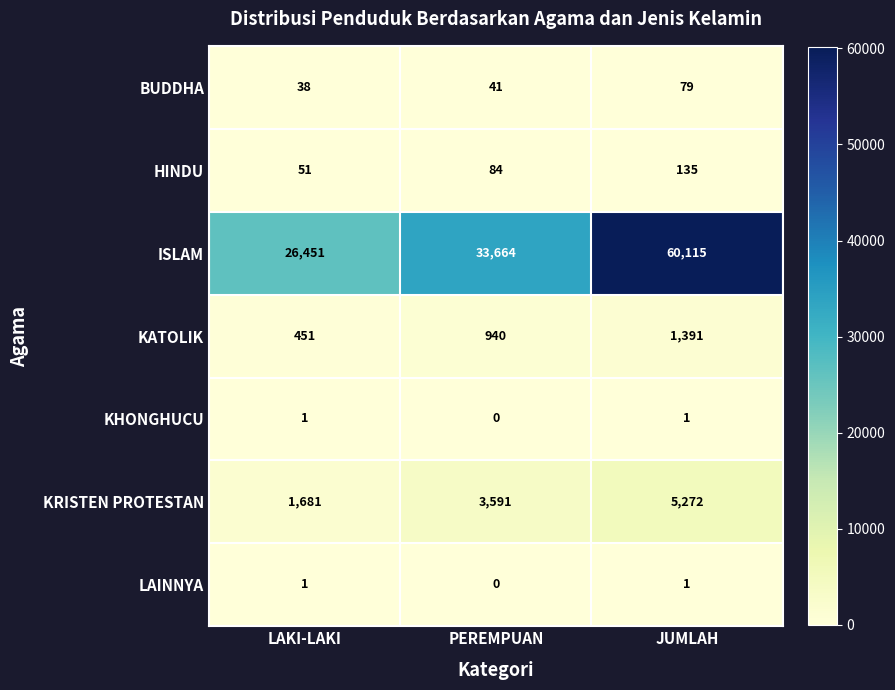

Count the KHONGHUCU values in the range 0 to 1.

3